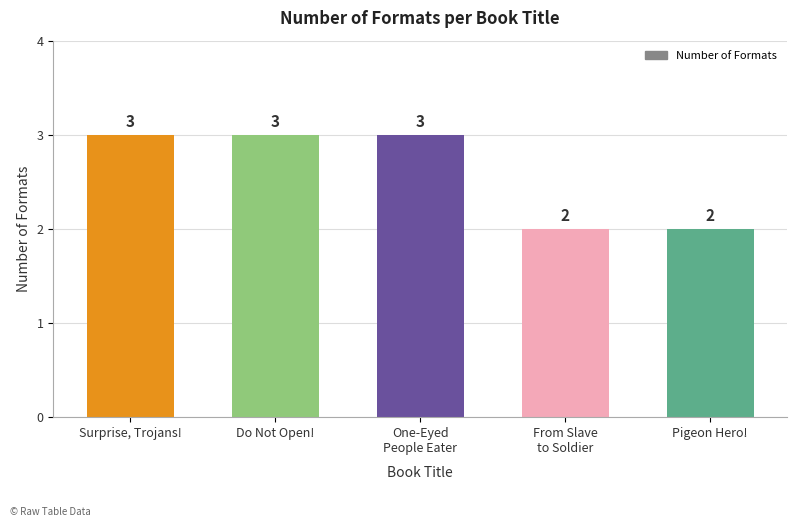

Reading left to right, extract all data points from this chart.

Surprise, Trojans!=3	Do Not Open!=3	One-Eyed
People Eater=3	From Slave
to Soldier=2	Pigeon Hero!=2